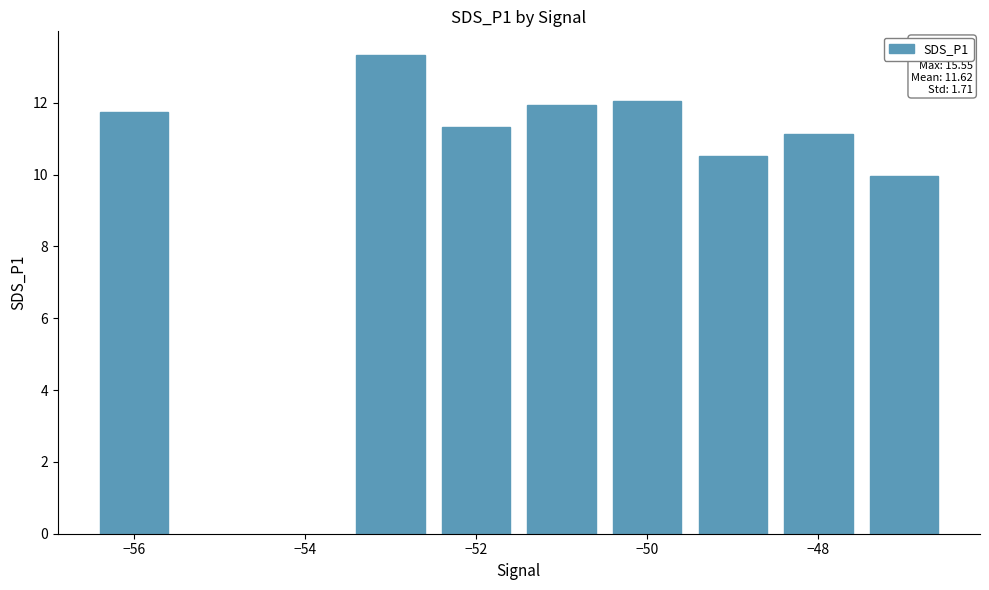

How many categories are shown in the chart?

8